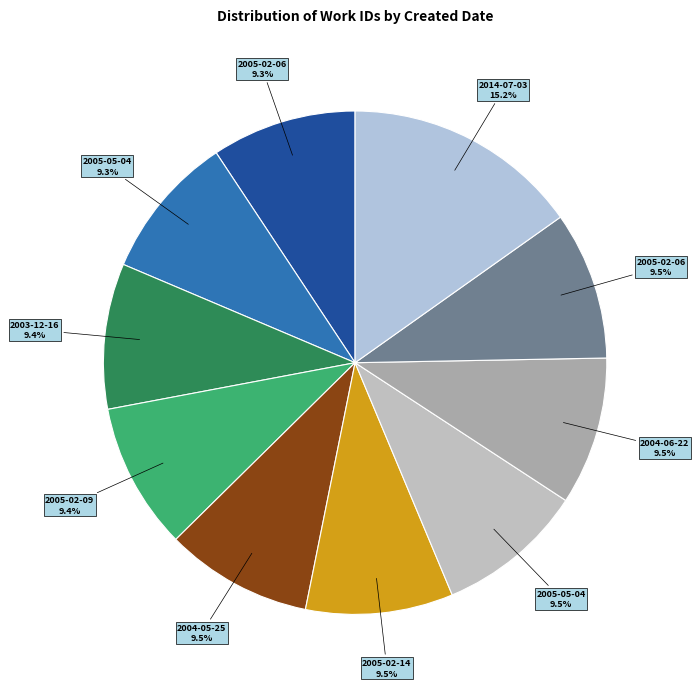

Rank the categories by value from highest to lowest.

2014-07-03, 2005-02-06, 2004-06-22, 2005-05-04, 2005-02-14, 2004-05-25, 2005-02-09, 2003-12-16, 2005-05-04, 2005-02-06